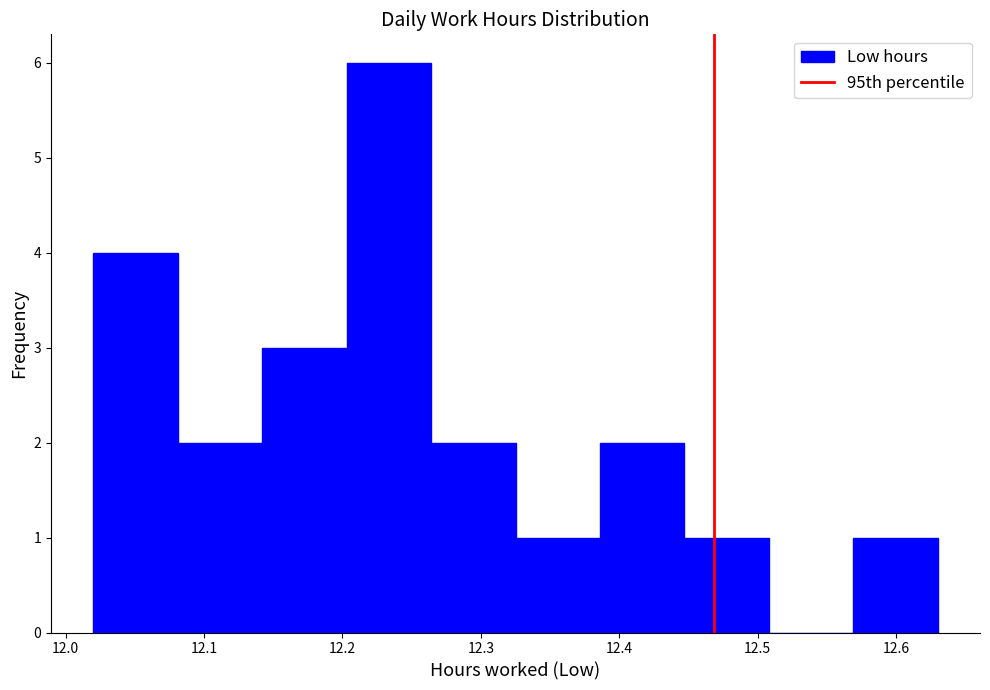

How tall is the bar that spans 12.264 to 12.325 on the x-axis? Neither the bar edges nor the heights are printed on the chart, so give them approximately, as read against the axes.

2